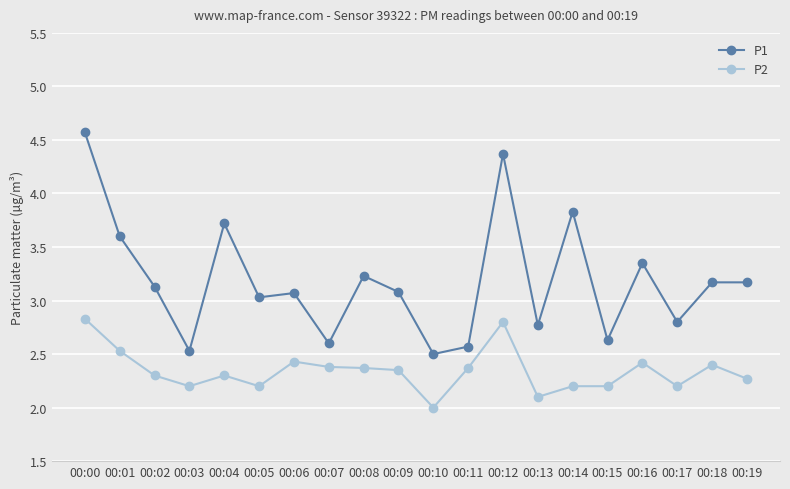

What is the average value of the P1 series?

3.2